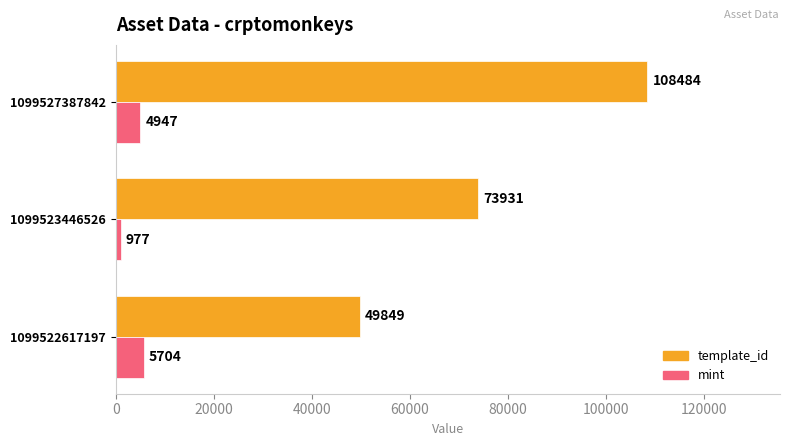

Rank the series by their average value, from highest to lowest.

template_id, mint